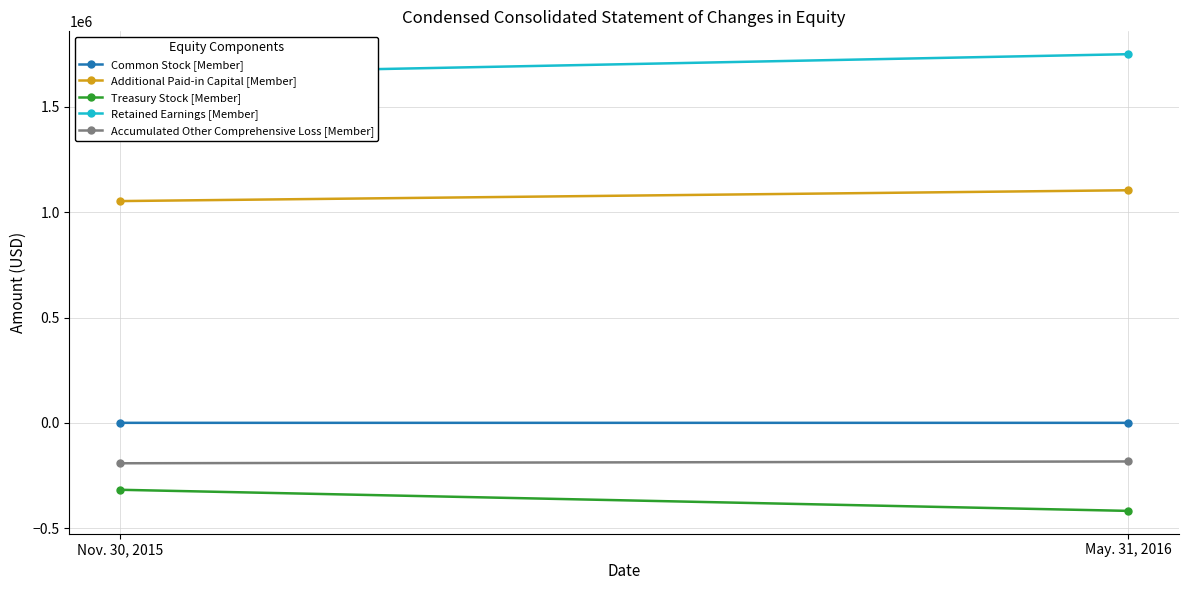

Rank the series by their maximum value, from lowest to highest.

Treasury Stock [Member], Accumulated Other Comprehensive Loss [Member], Common Stock [Member], Additional Paid-in Capital [Member], Retained Earnings [Member]